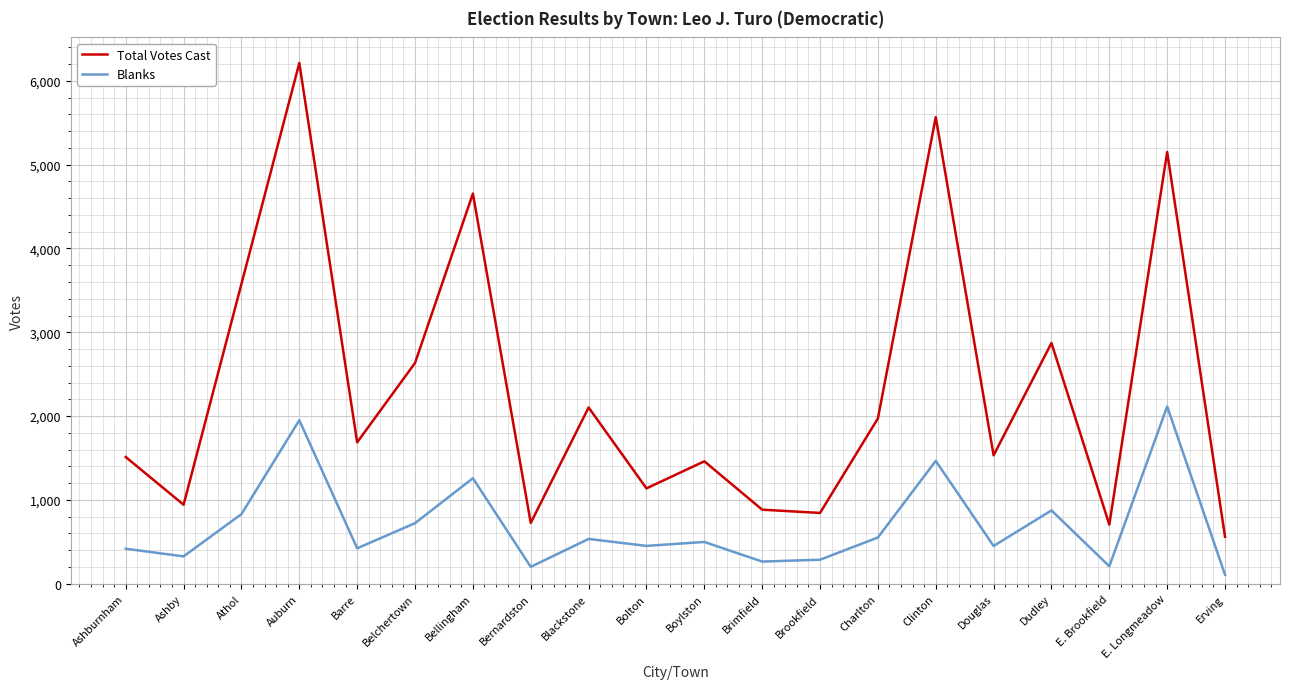

At which category does the chart reach its peak across all series?

Auburn